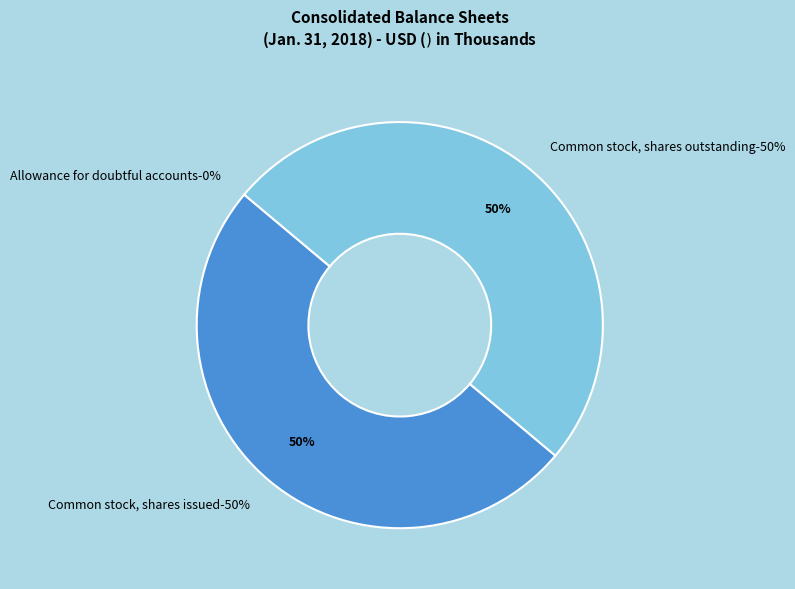

Which slice is the smallest?

Allowance for doubtful accounts